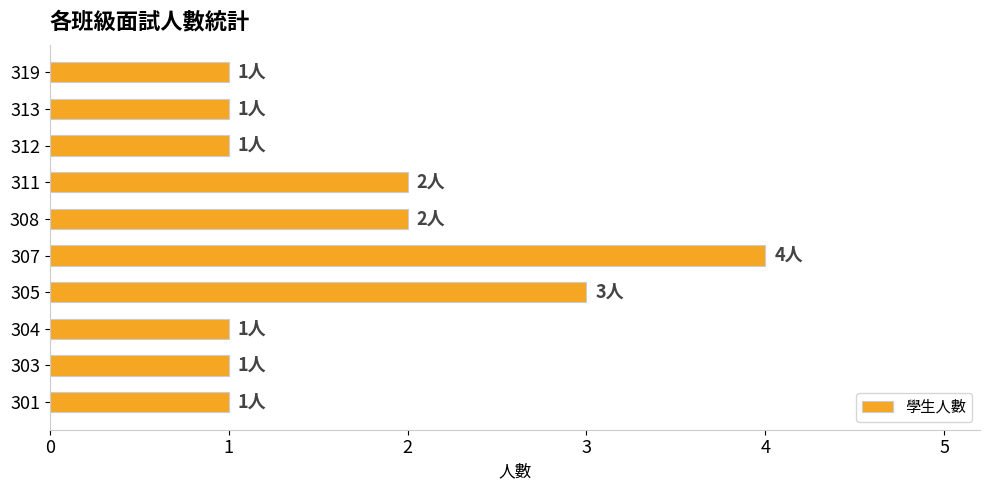

What is the average value?

2